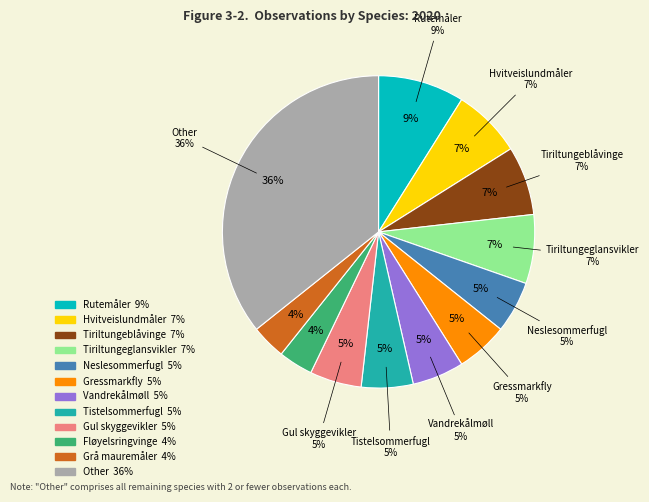

The Hvitveislundmåler slice represents 7% of the pie. True or false?

True